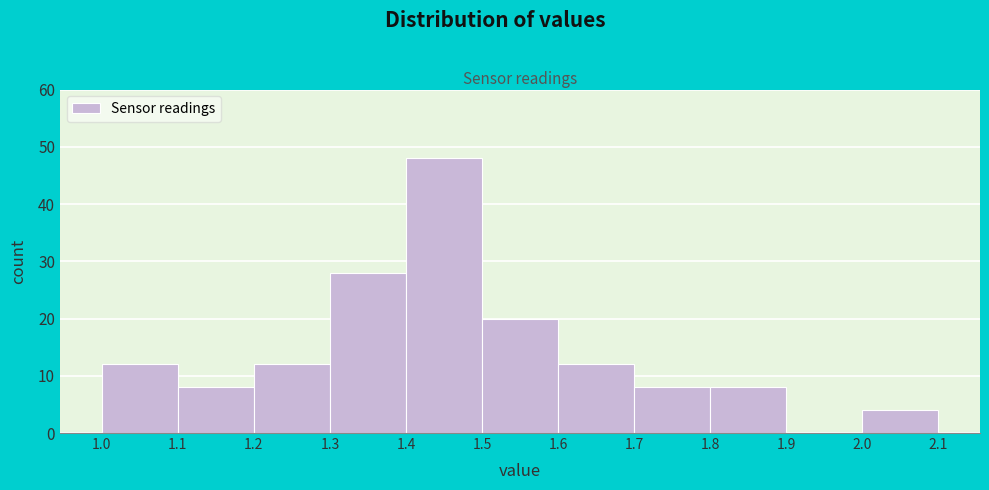

Which range on the x-axis has the tallest bar?

1.4 to 1.5